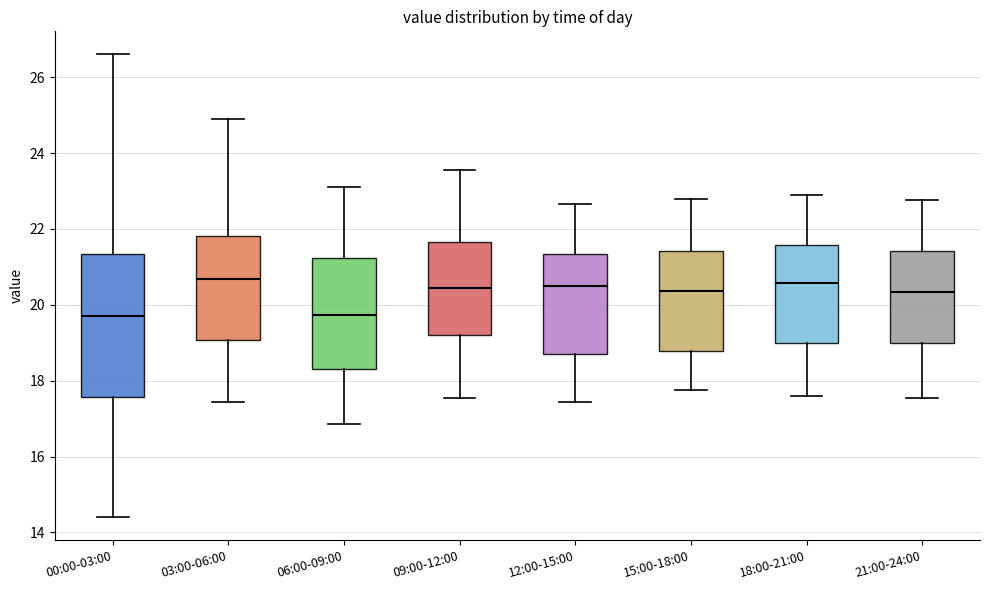

Comparing the boxes themselves (not the whiskers), which one is the tallest?

00:00-03:00